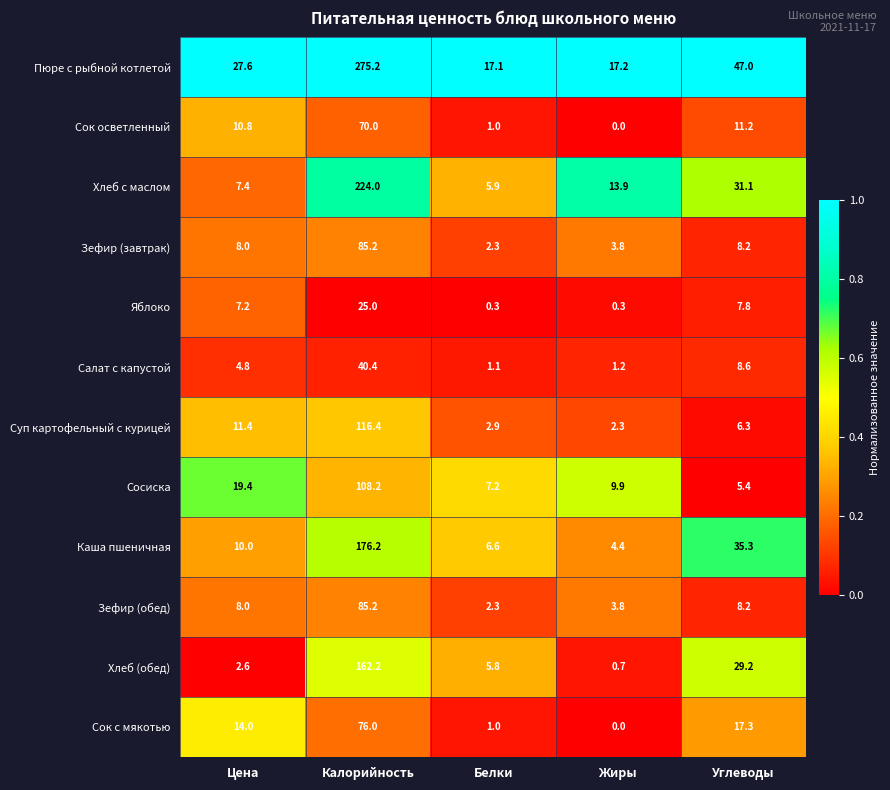

Is it true that Хлеб (обед) equals 162.2 at Калорийность?

True